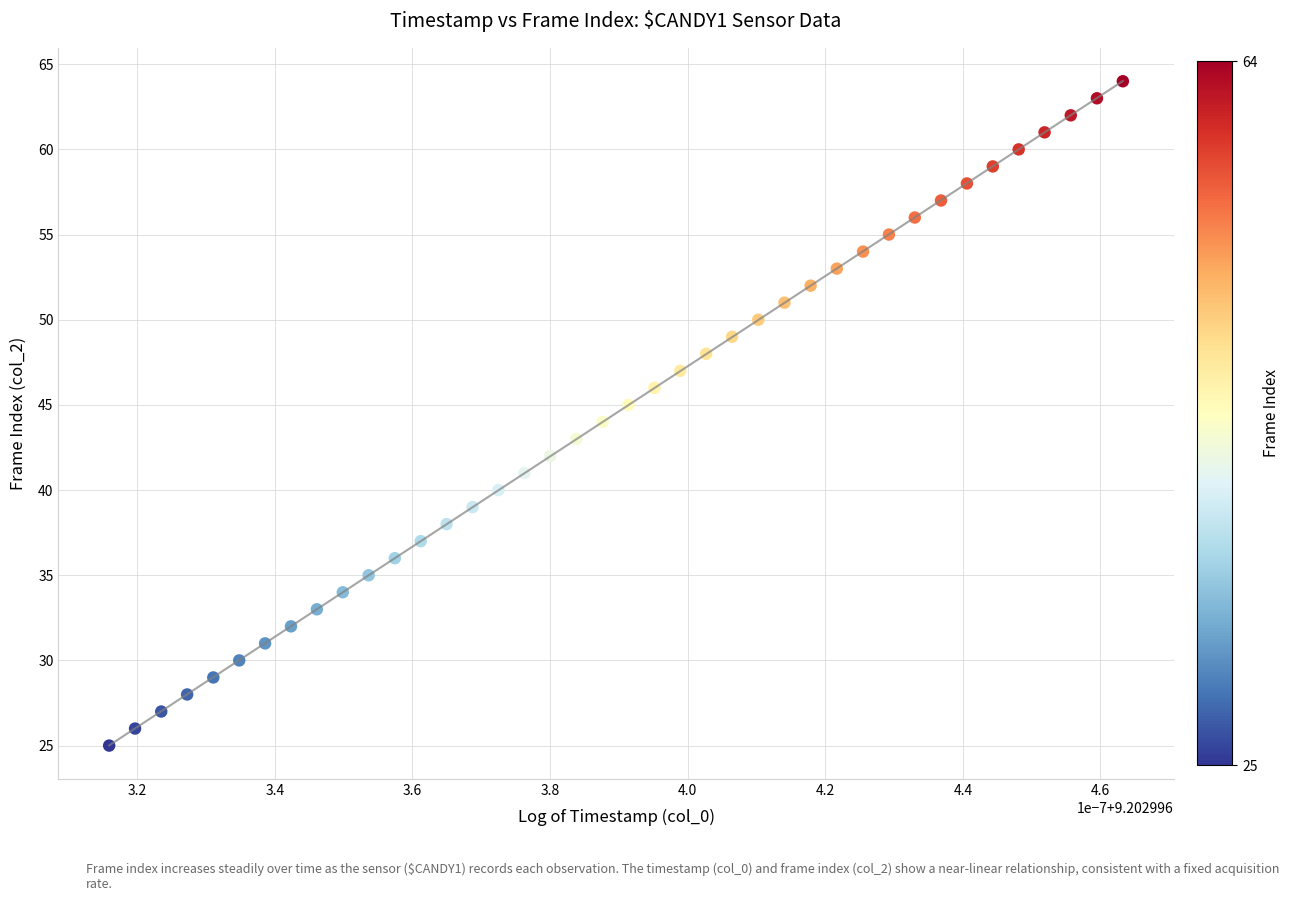

What is the range of Y values (max minus min)?

39